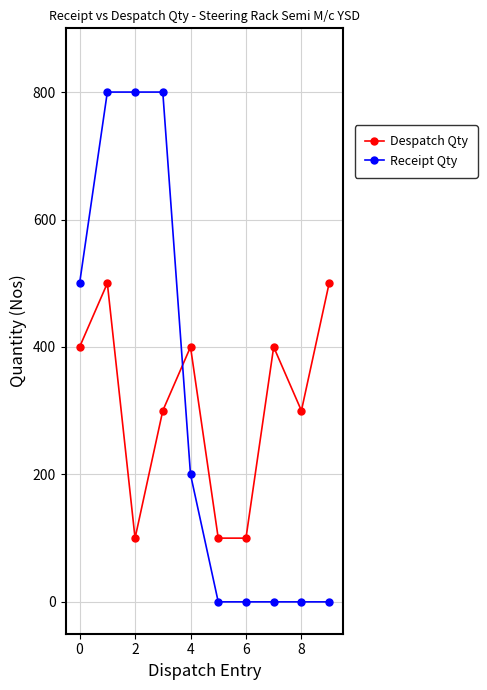

Which series has the largest range (max minus min)?

Receipt Qty